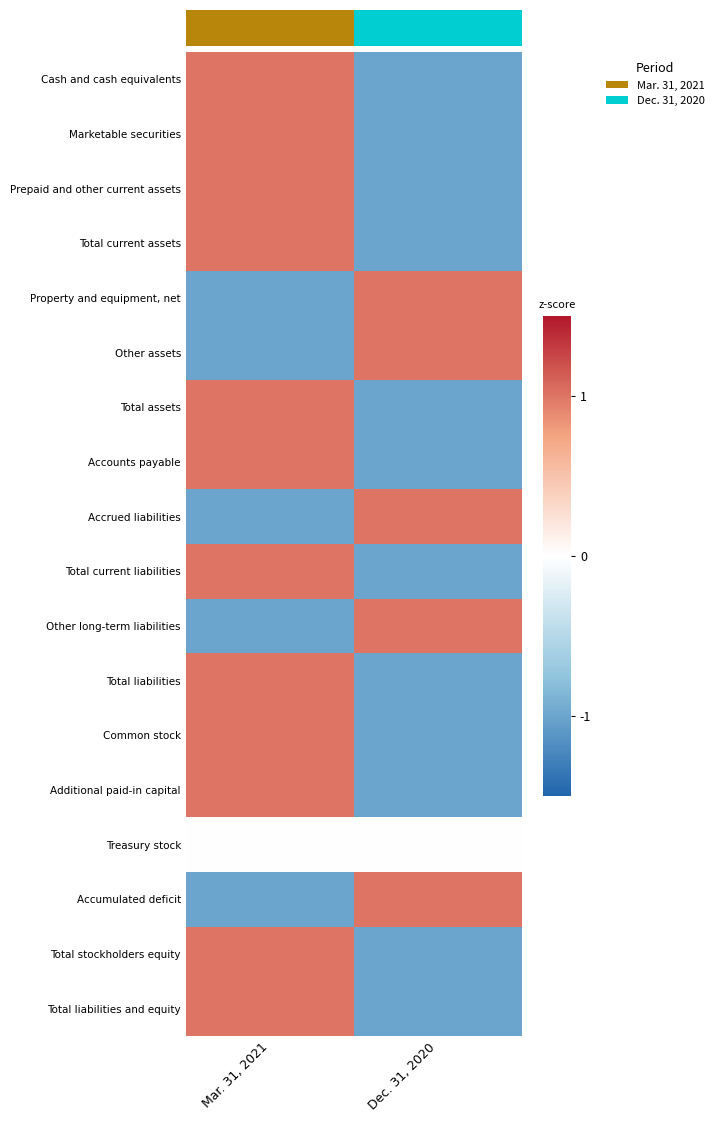

What is the difference between the maximum and minimum values in the Property and equipment, net series?

2